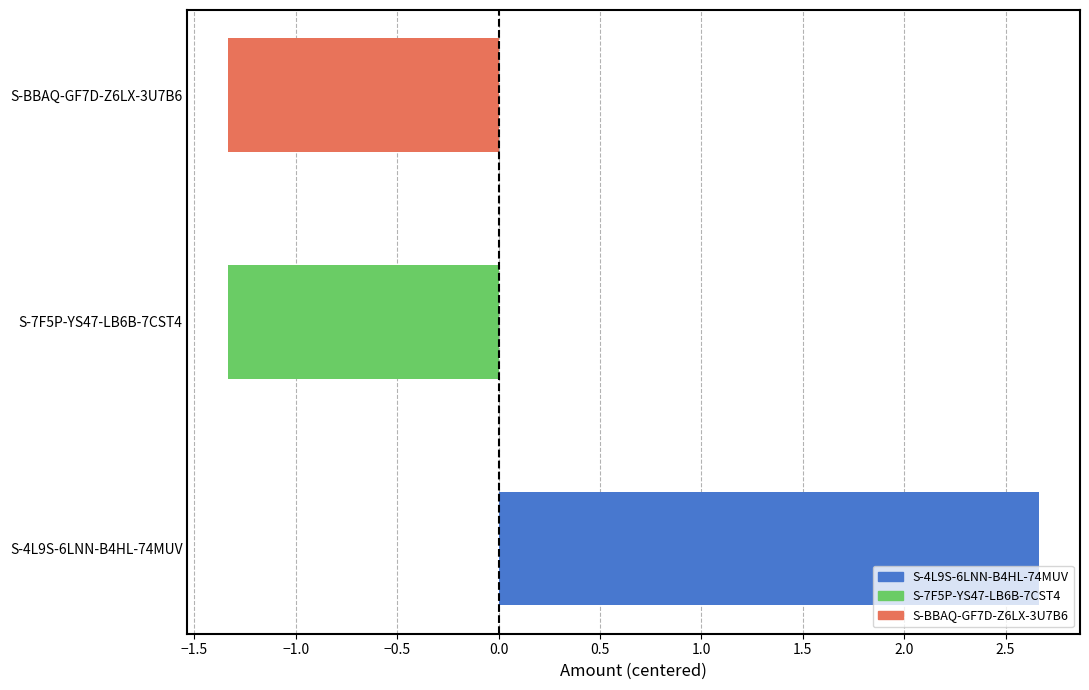

The value at S-7F5P-YS47-LB6B-7CST4 is -2.0. True or false?

False